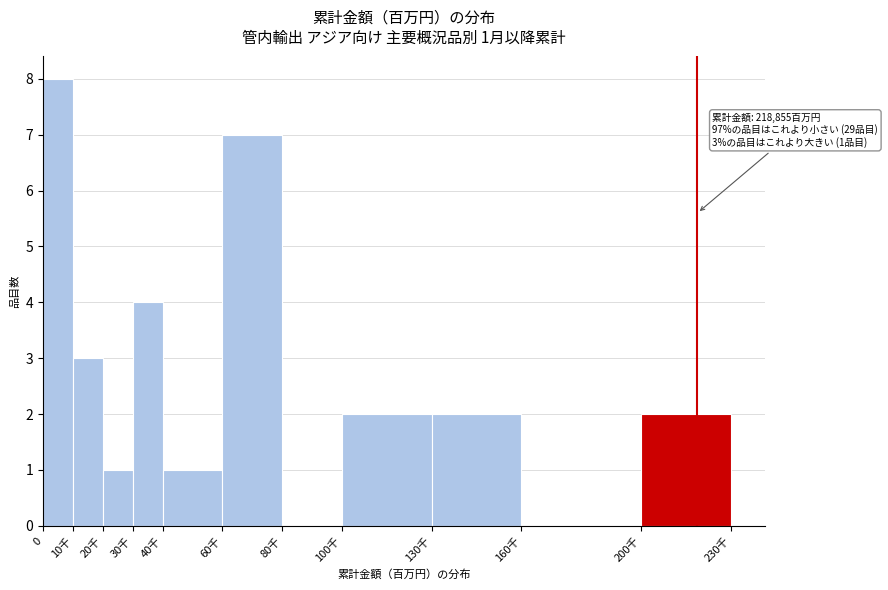

Reading left to right, what are all the values shown in this chart?

0=8	10千=3	20千=1	30千=4	40千=1	60千=7	80千=0	100千=2	130千=2	160千=0	200千=2